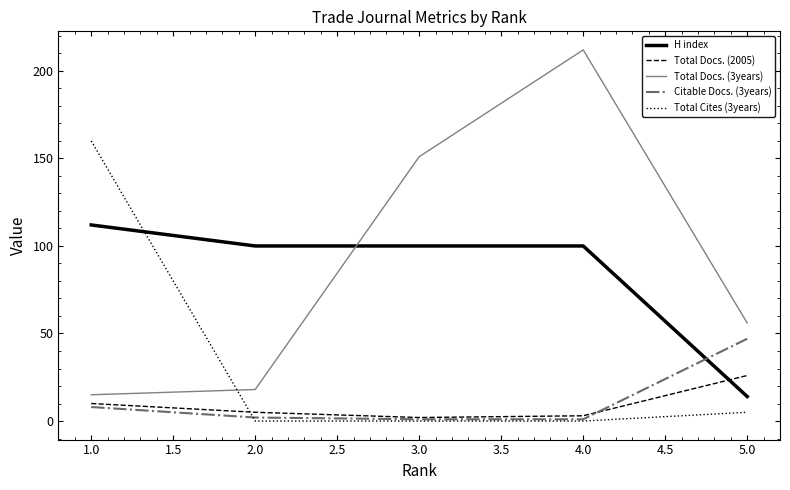

At which category is the sum across all series the highest?

4.0